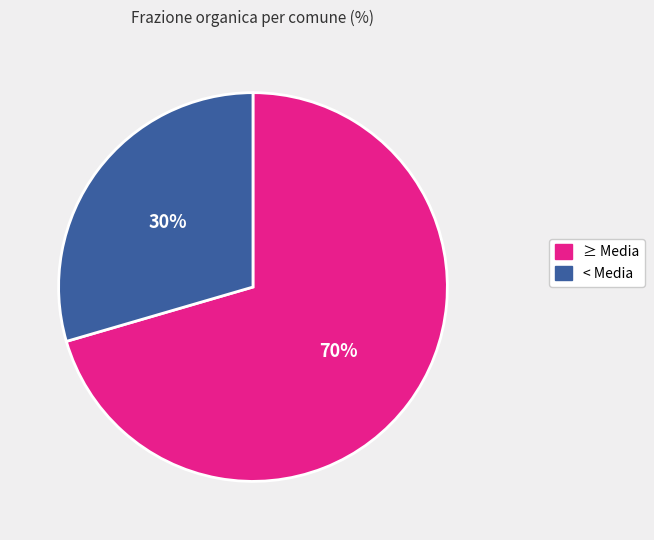

How many segments does this pie chart have?

2